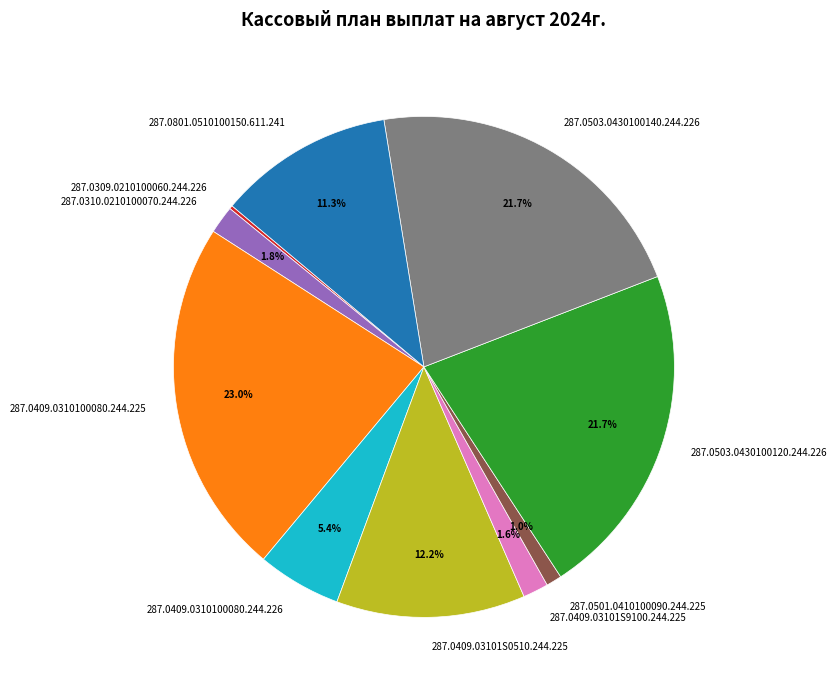

To the nearest percent, what is the average slice percentage?

10%